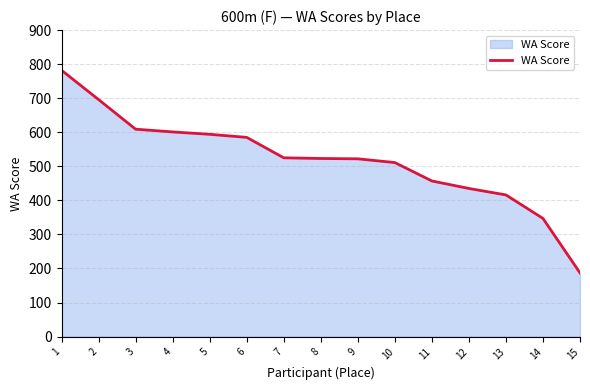

What is the difference between the maximum and second lowest values?

435